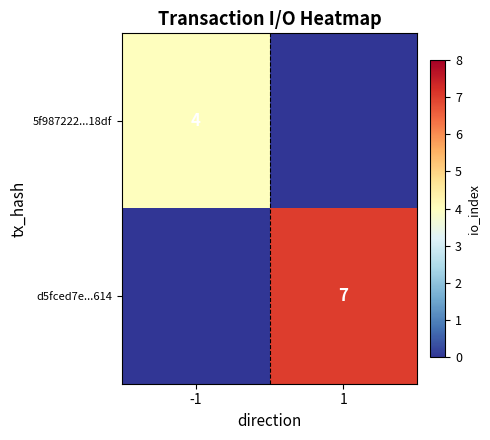

Which has a higher value, 1 or -1?

-1